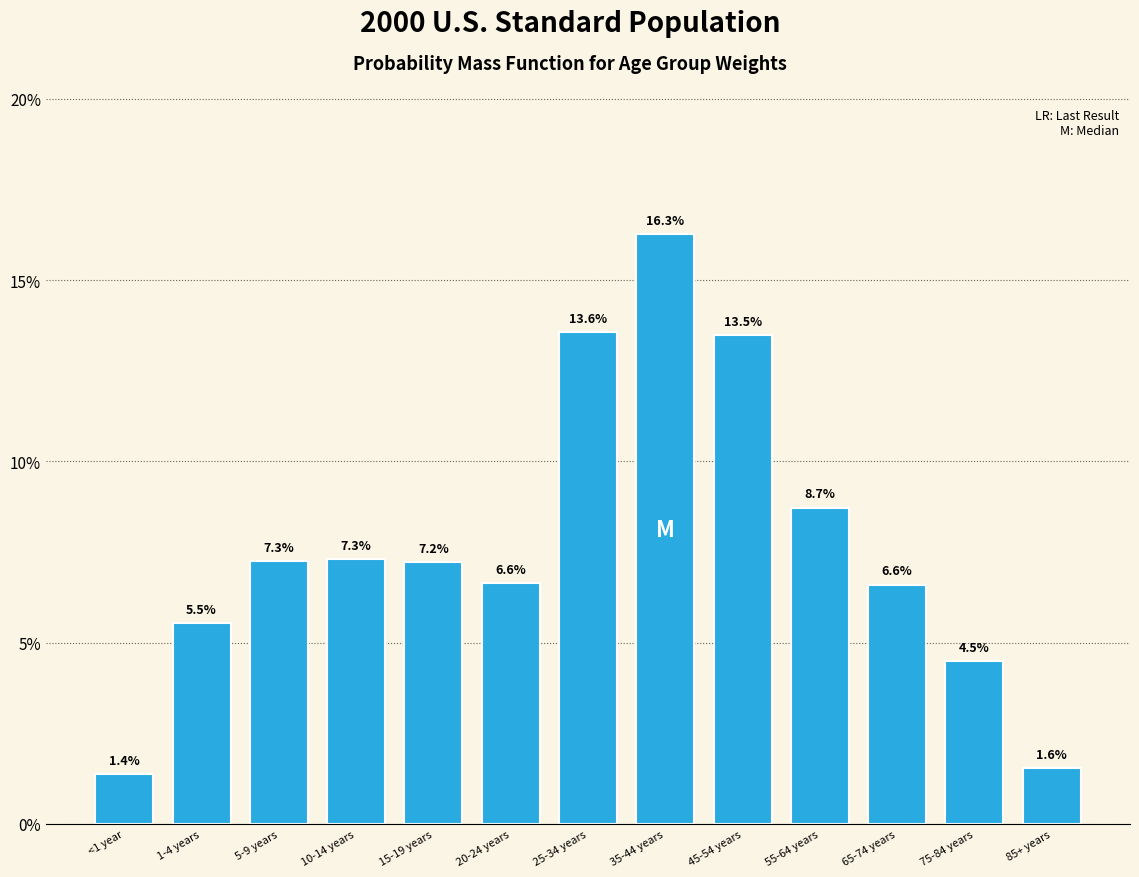

Reading left to right, extract all data points from this chart.

1.4	5.5	7.3	7.3	7.2	6.6	13.6	16.3	13.5	8.7	6.6	4.5	1.6